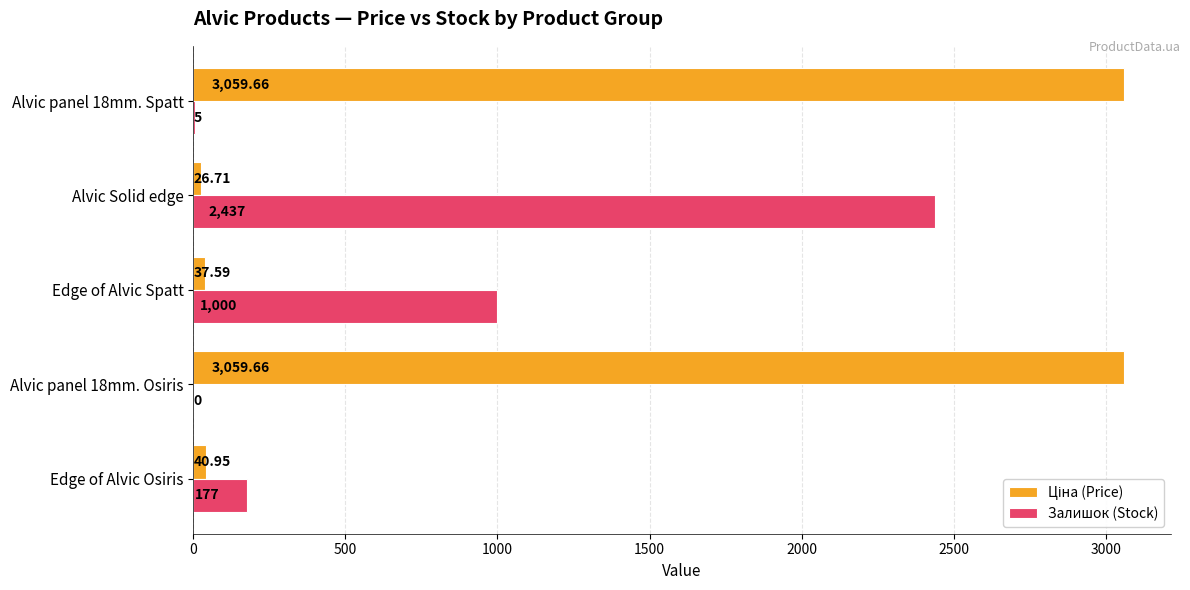

At which category is the sum across all series the highest?

Alvic panel 18mm. Spatt